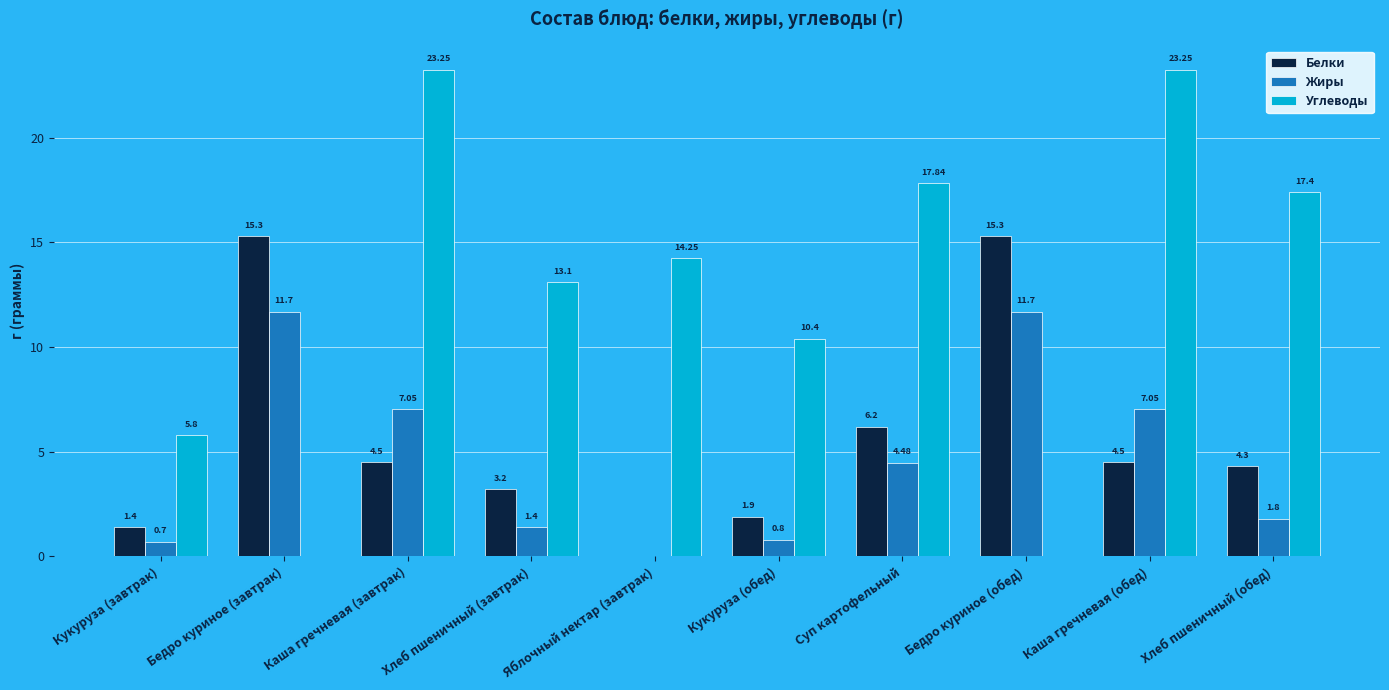

Is it true that Углеводы equals 13.1 at Хлеб пшеничный (завтрак)?

True